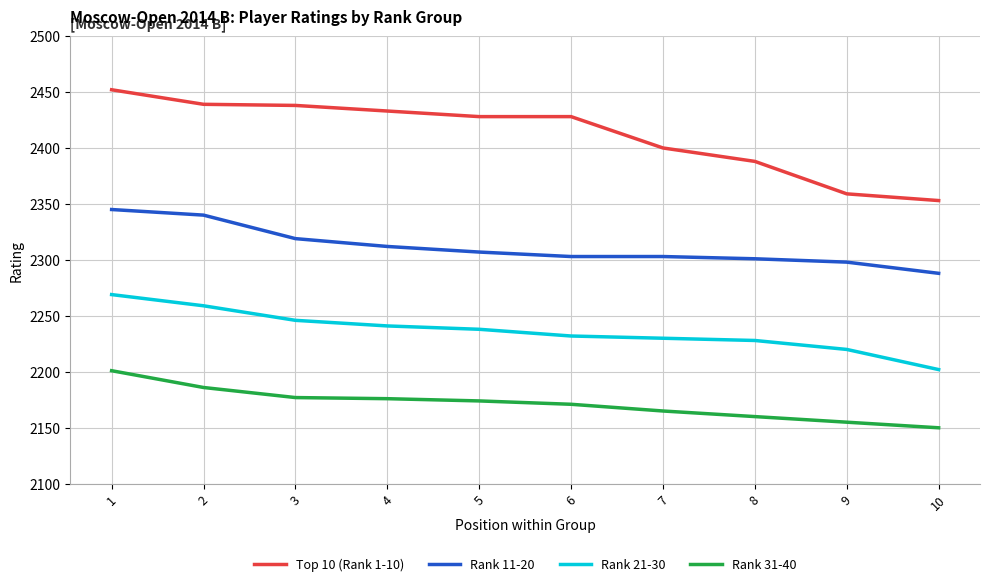

What value does the Rank 31-40 series have at 9, to the nearest 10?

2160